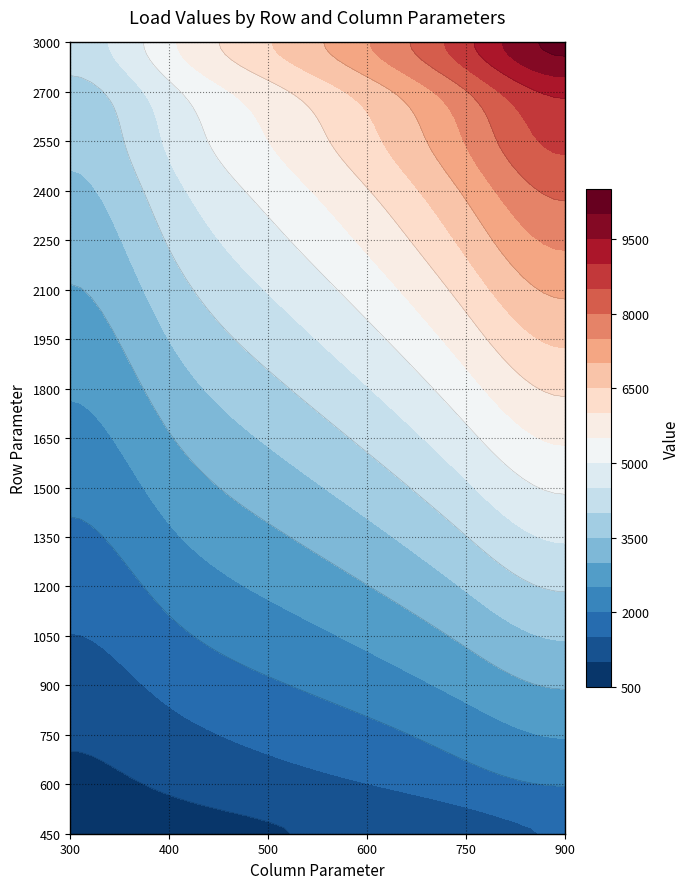

Reading right to left, extract all data points from this chart.

450: 1521	1329	1120	970	810	638
600: 2027	1772	1493	1293	1079	850
750: 2534	2215	1867	1616	1349	1063
900: 3041	2658	2240	1940	1619	1275
1050: 3548	3101	2613	2263	1889	1488
1200: 4055	3544	2987	2586	2159	1700
1350: 4562	3987	3360	2909	2429	1913
1500: 5069	4430	3734	3233	2699	2126
1650: 5575	4872	4107	3556	2968	2338
1800: 6082	5315	4480	3879	3238	2551
1950: 6589	5758	4854	4202	3508	2763
2100: 7096	6201	5227	4526	3778	2976
2250: 7603	6644	5600	4849	4048	3188
2400: 8110	7087	5974	5172	4318	3401
2550: 8616	7530	6347	5495	4587	3613
2700: 9123	7973	6720	5819	4857	3826
3000: 10137	8859	7467	6465	5397	4251